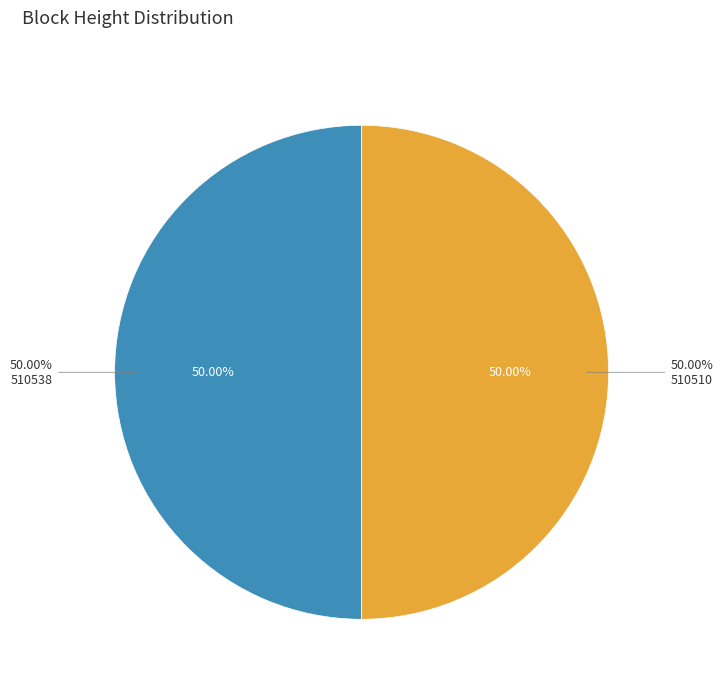

Rank the categories by value from highest to lowest.

510538, 510510